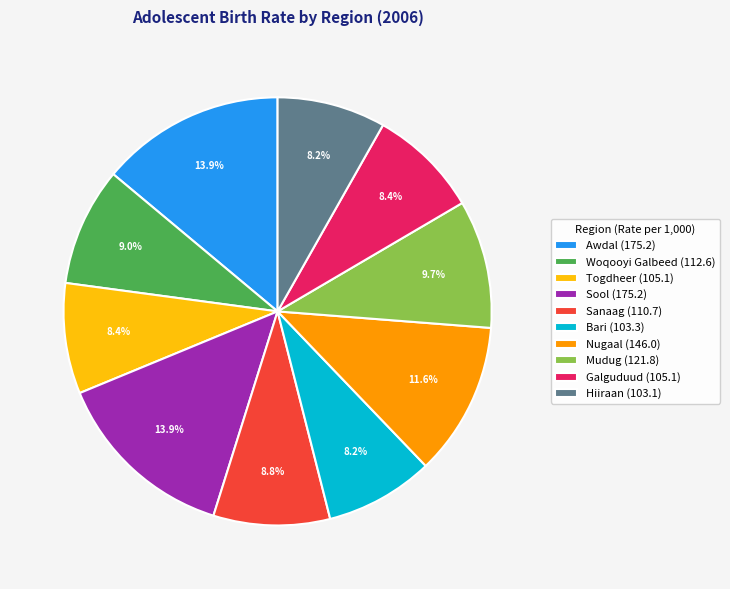

What is the ratio of the value at Galguduud (105.1) to the value at Togdheer (105.1)?

1.0